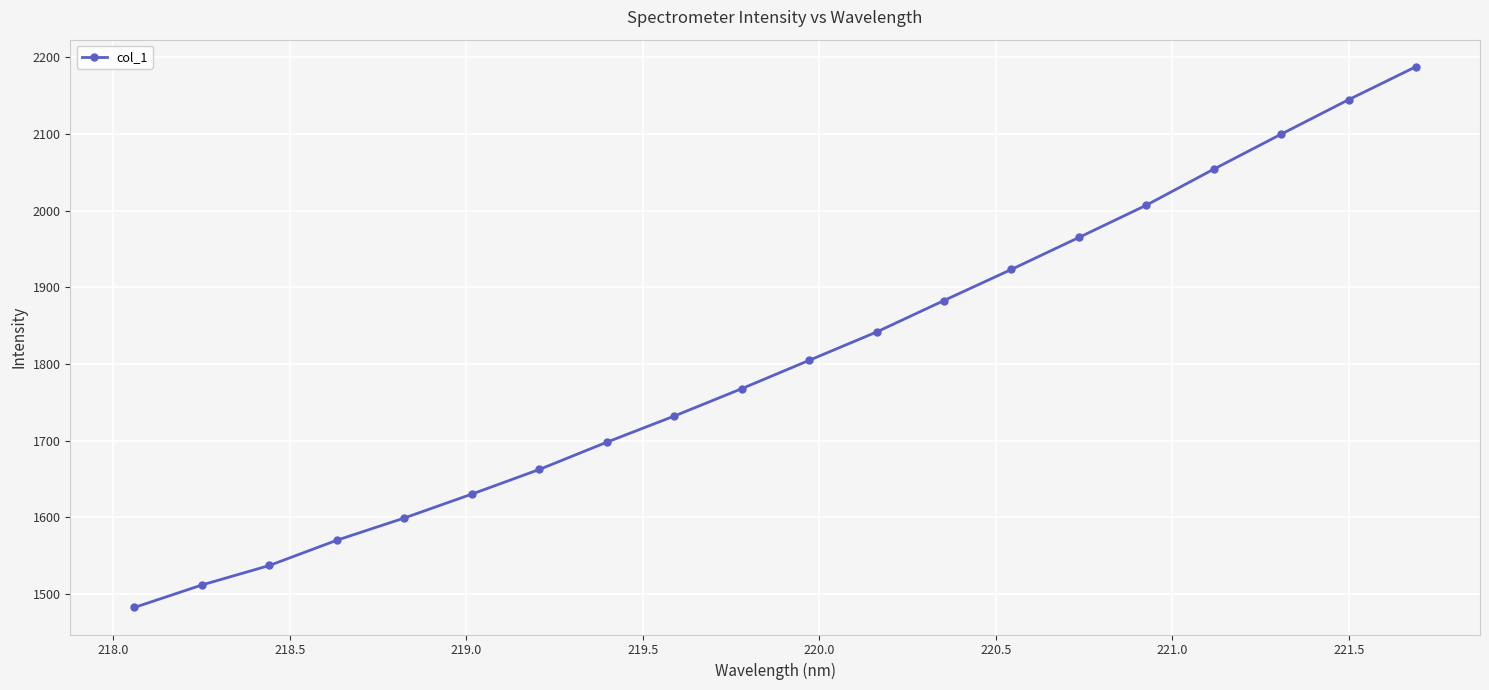

What is the smallest value displayed?

1482.5